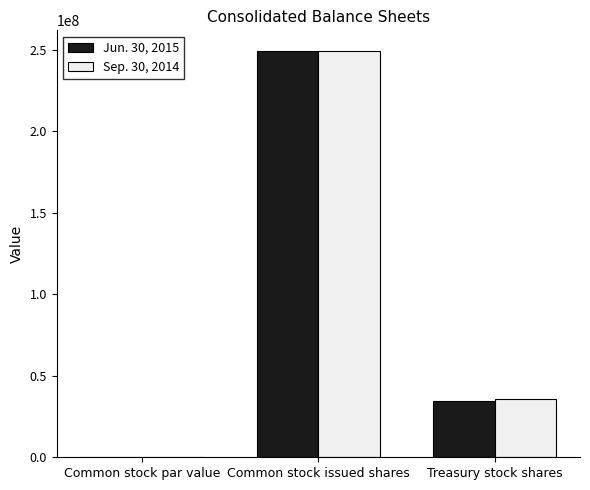

How many categories are shown in the chart?

3